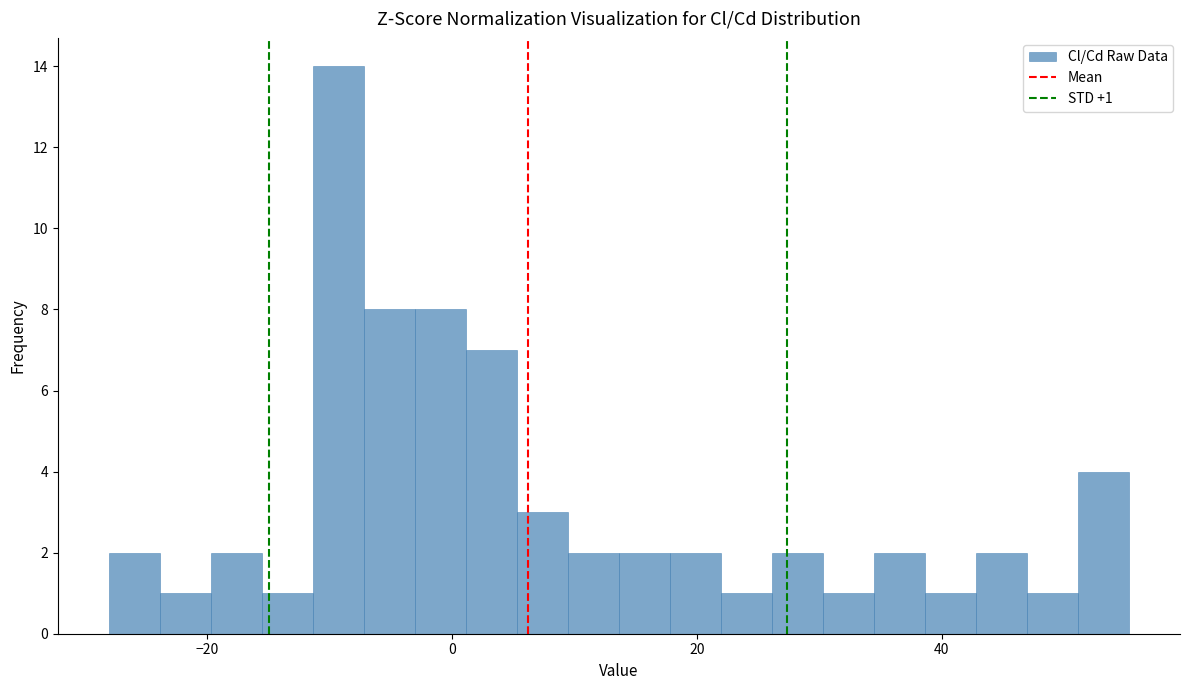

Around what value on the x-axis is the tallest bar? Give the approximate position of its centre, as read against the axis.

-10